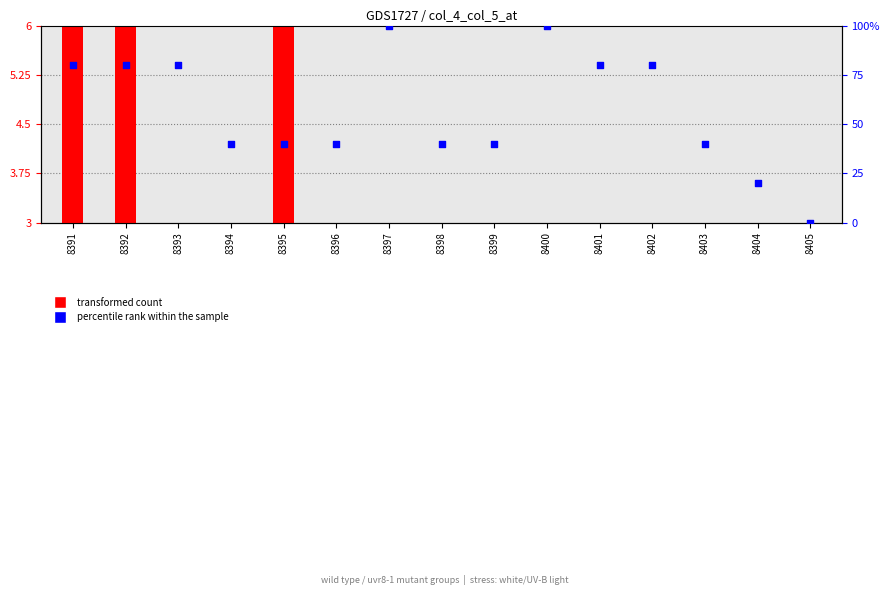

At which category is the sum across all series the highest?

8397